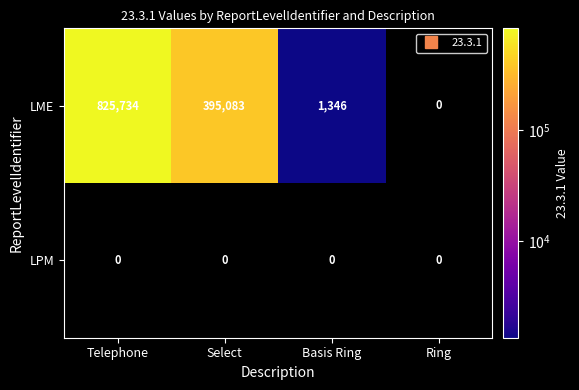

How many distinct data groups are displayed?

2